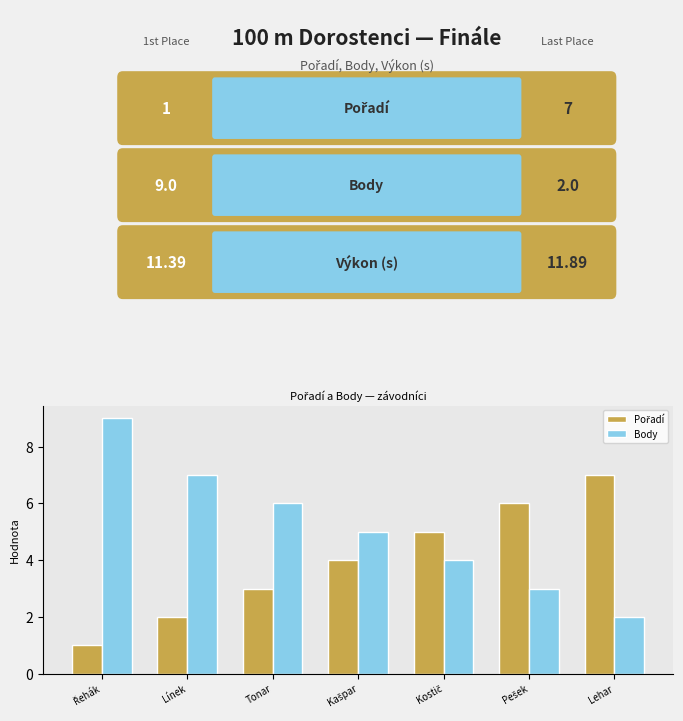

Which series has the largest range (max minus min)?

Body